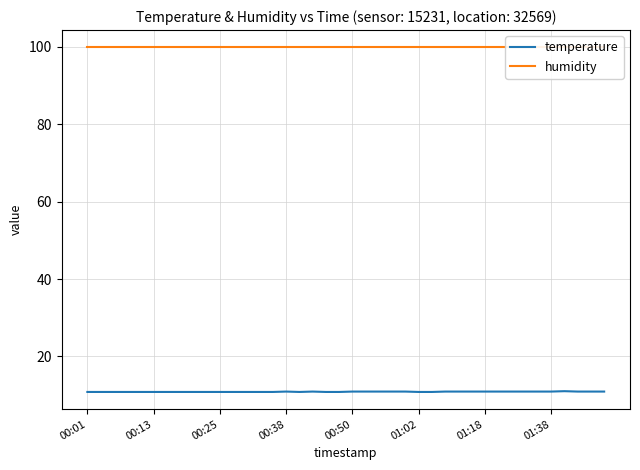

Rank the series by their average value, from highest to lowest.

humidity, temperature